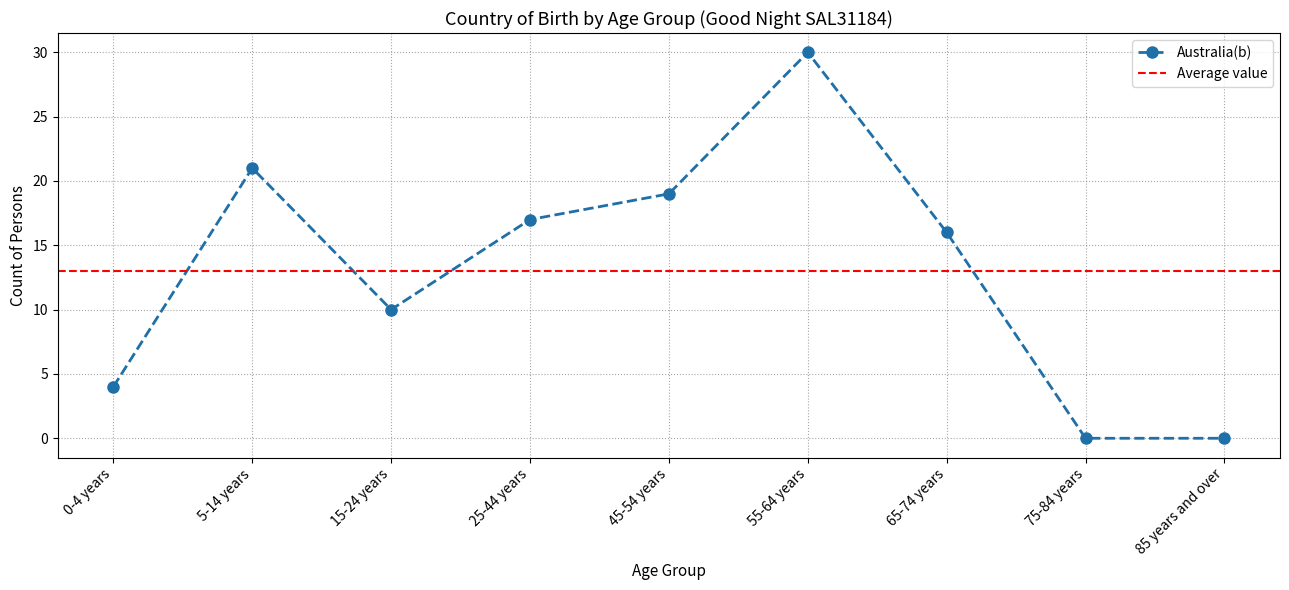

At which category does the chart reach its peak across all series?

55-64 years